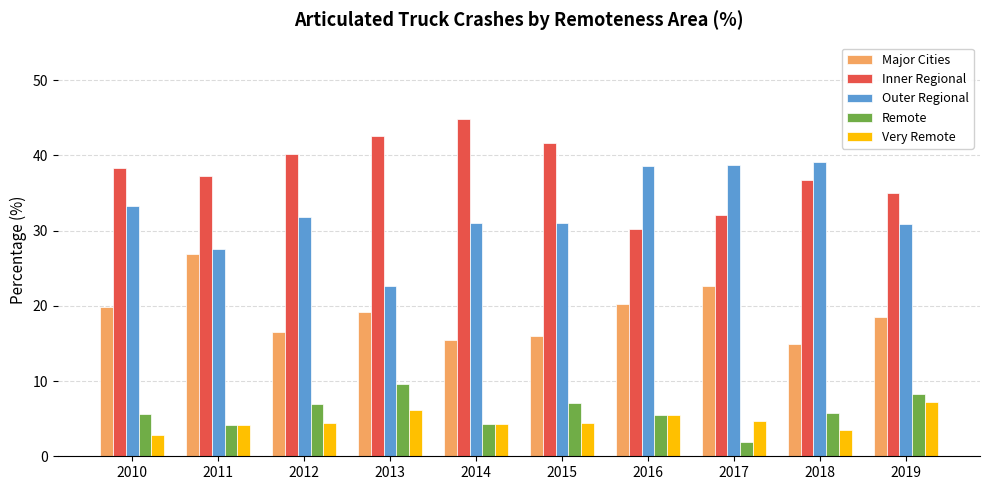

Read the Major Cities value at 2013.

19.1